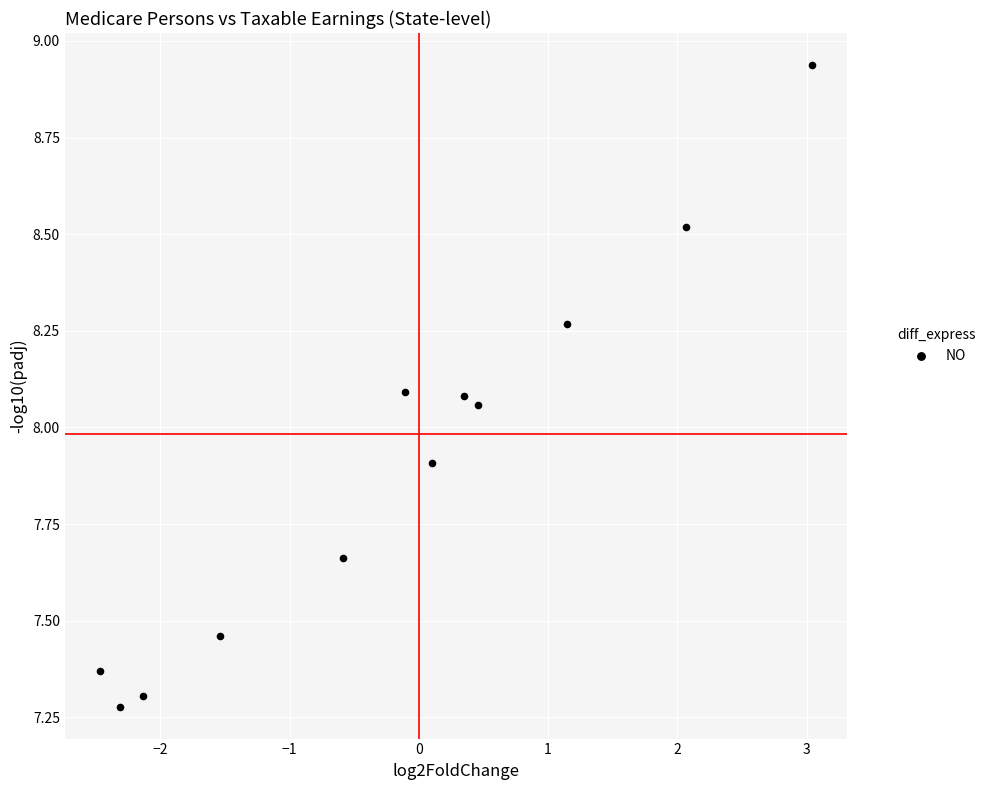

What is the range of Y values (max minus min)?

1.7